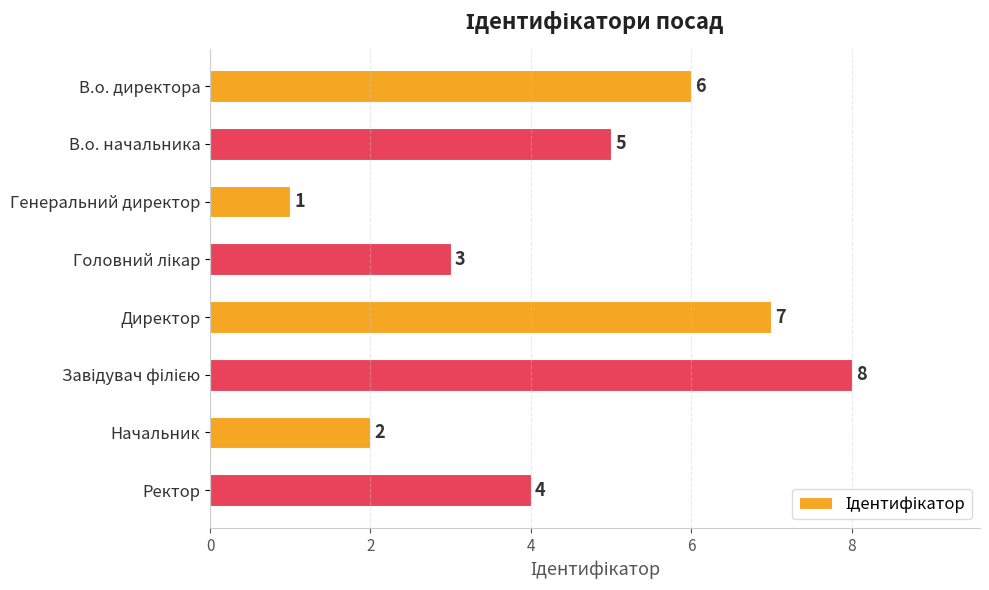

What is the sum of all values?

36